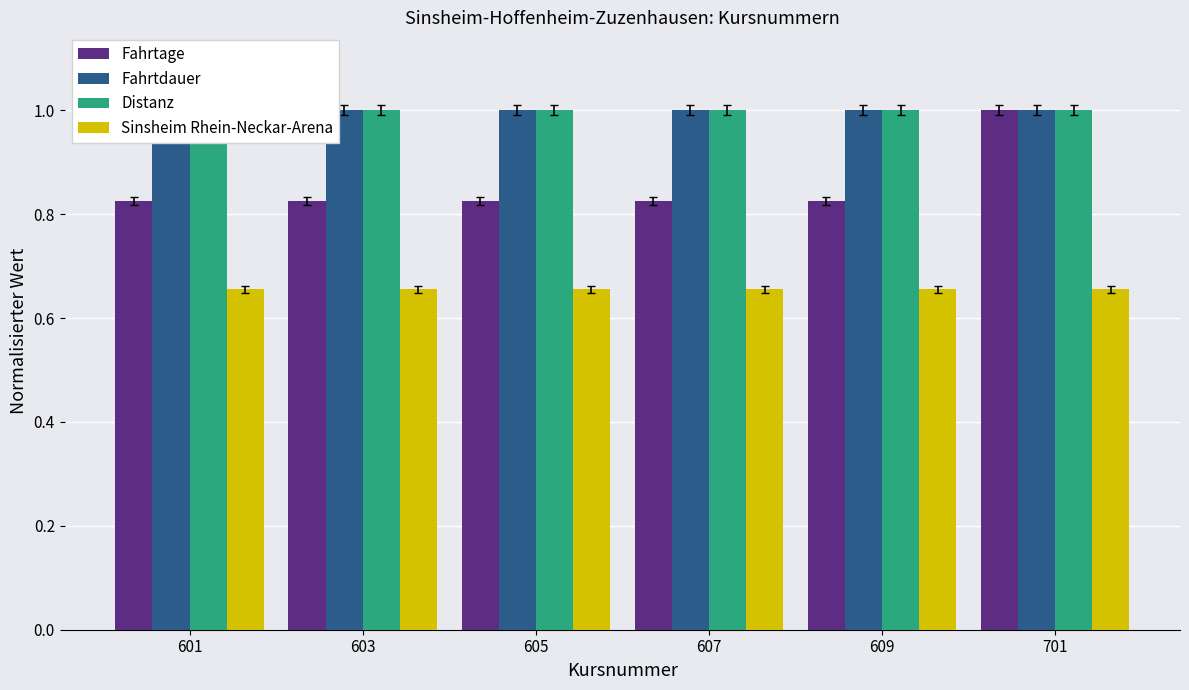

Count the number of categories in the chart.

6